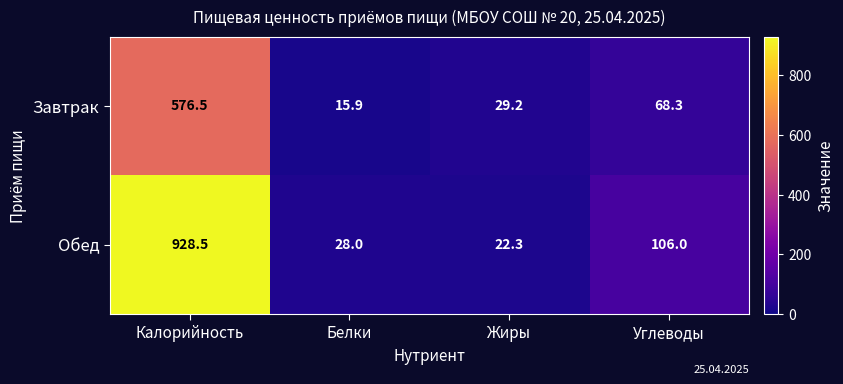

At which category is the sum across all series the highest?

Калорийность